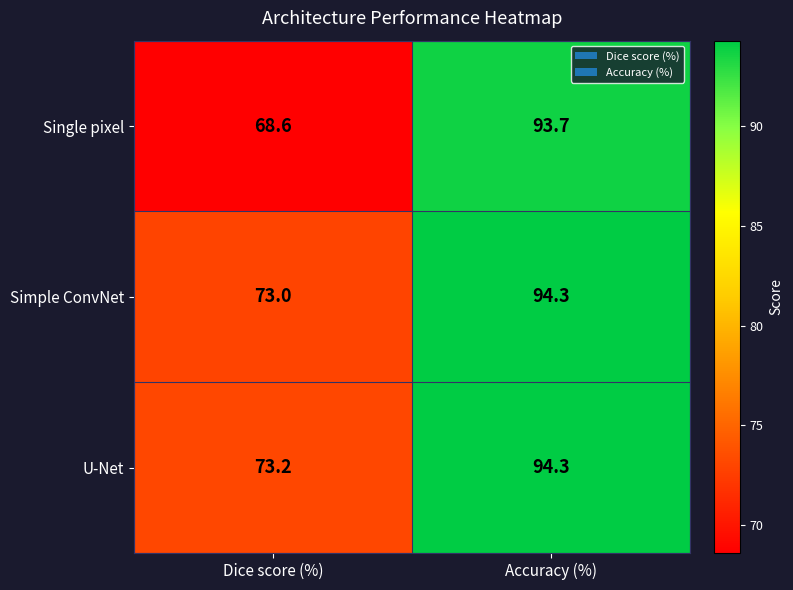

What is the difference between the highest and lowest values at Dice score (%)?

4.6